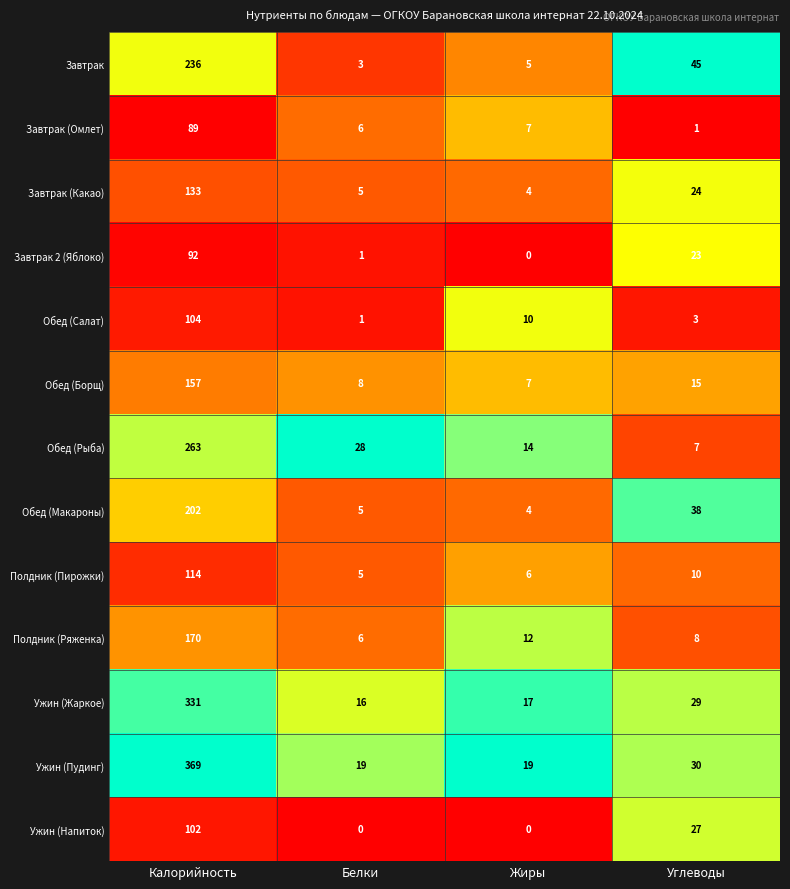

What is the total value across all series at Жиры?

105